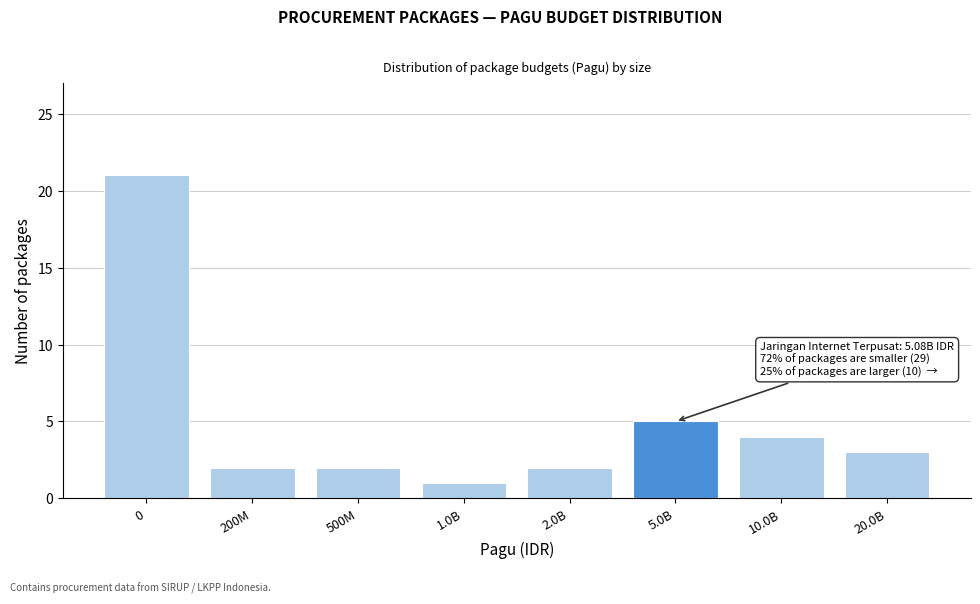

Reading left to right, list all the values displayed in this chart.

0=21	200M=2	500M=2	1.0B=1	2.0B=2	5.0B=5	10.0B=4	20.0B=3